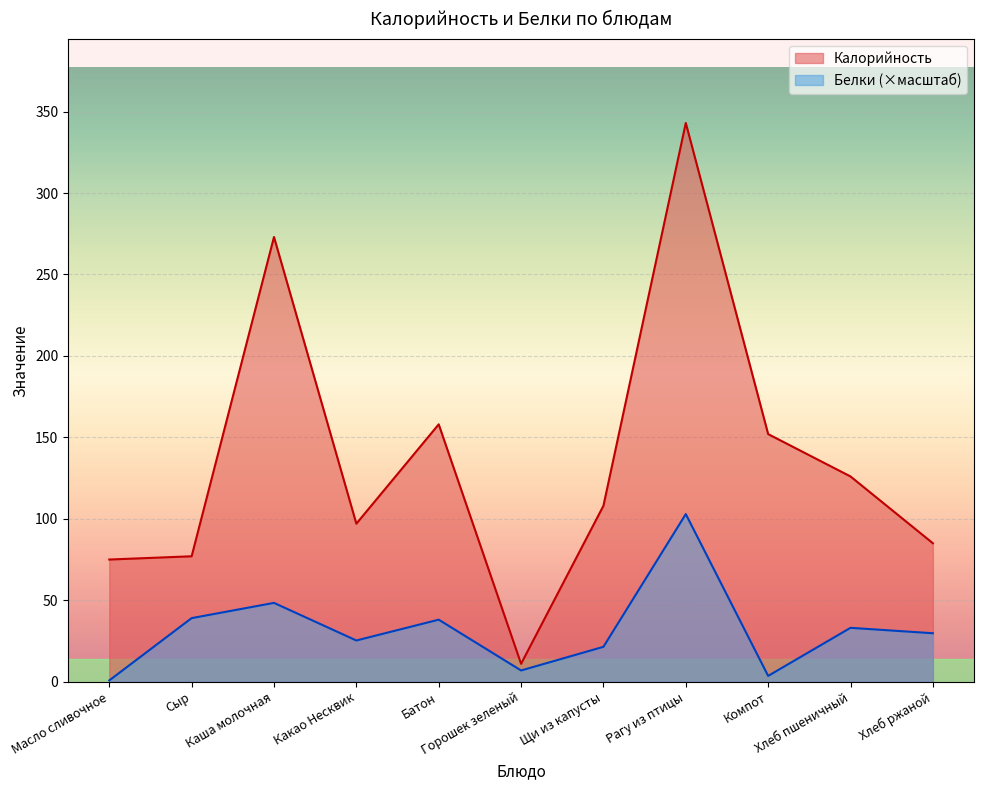

Between Рагу из птицы and Батон, which is larger?

Рагу из птицы